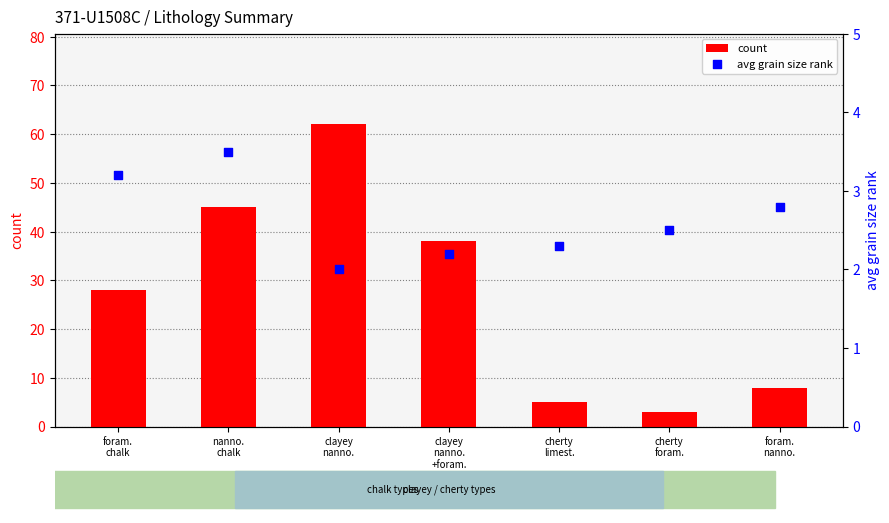

Which series has the largest total across all categories?

count